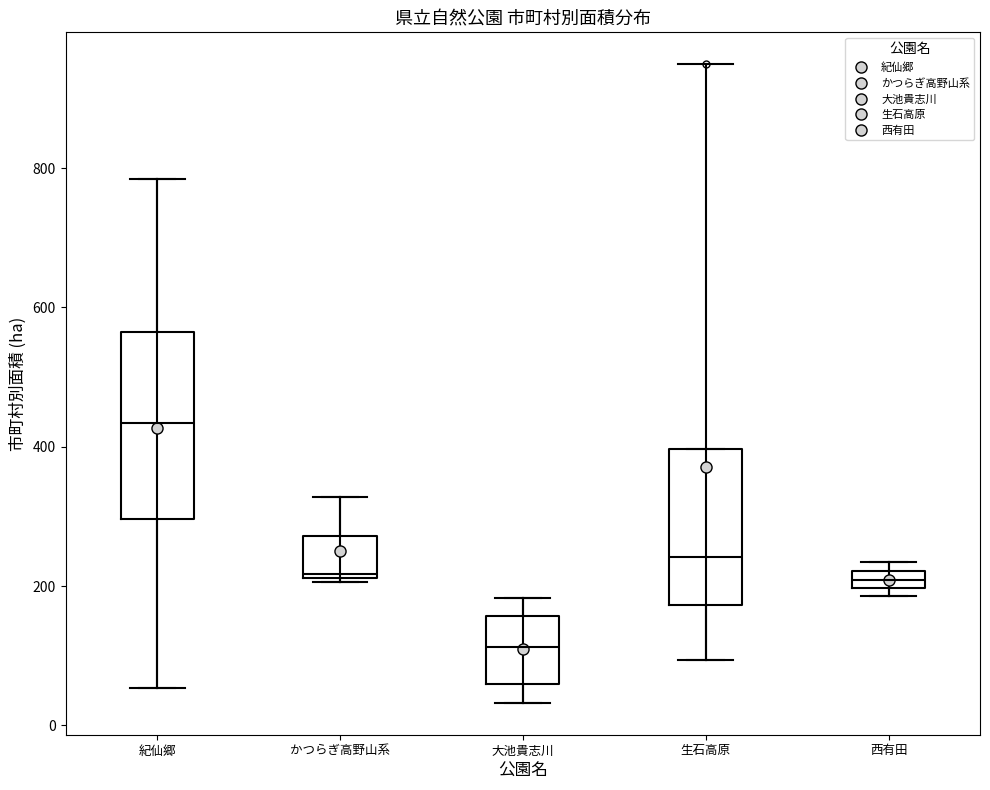

Comparing the boxes themselves (not the whiskers), which one is the tallest?

紀仙郷